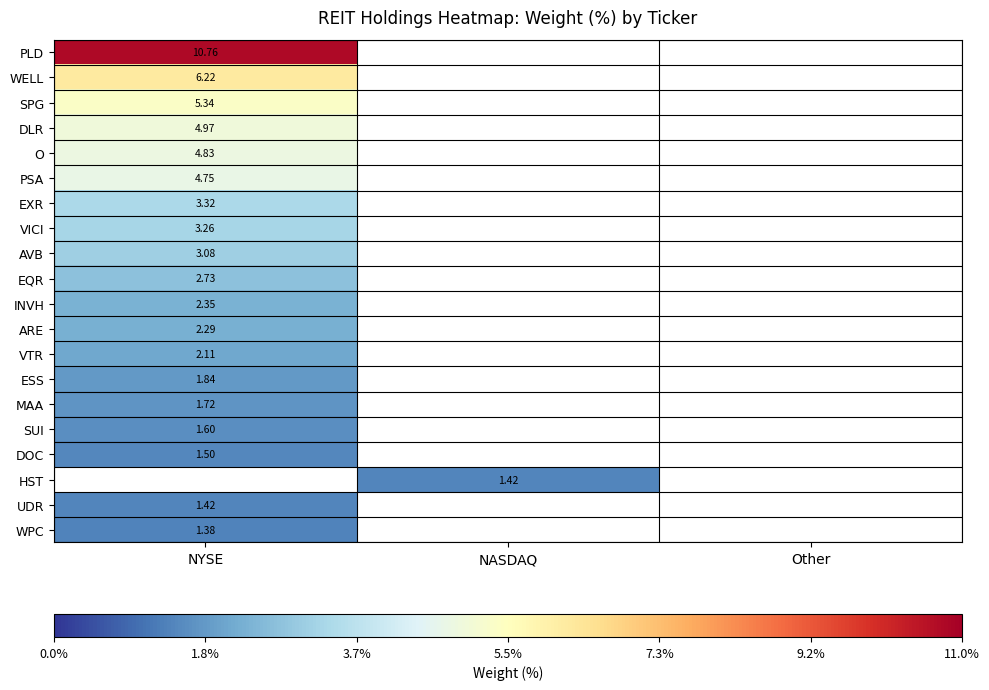

Is the value of DLR at NYSE greater than the value of EXR at NYSE?

Yes